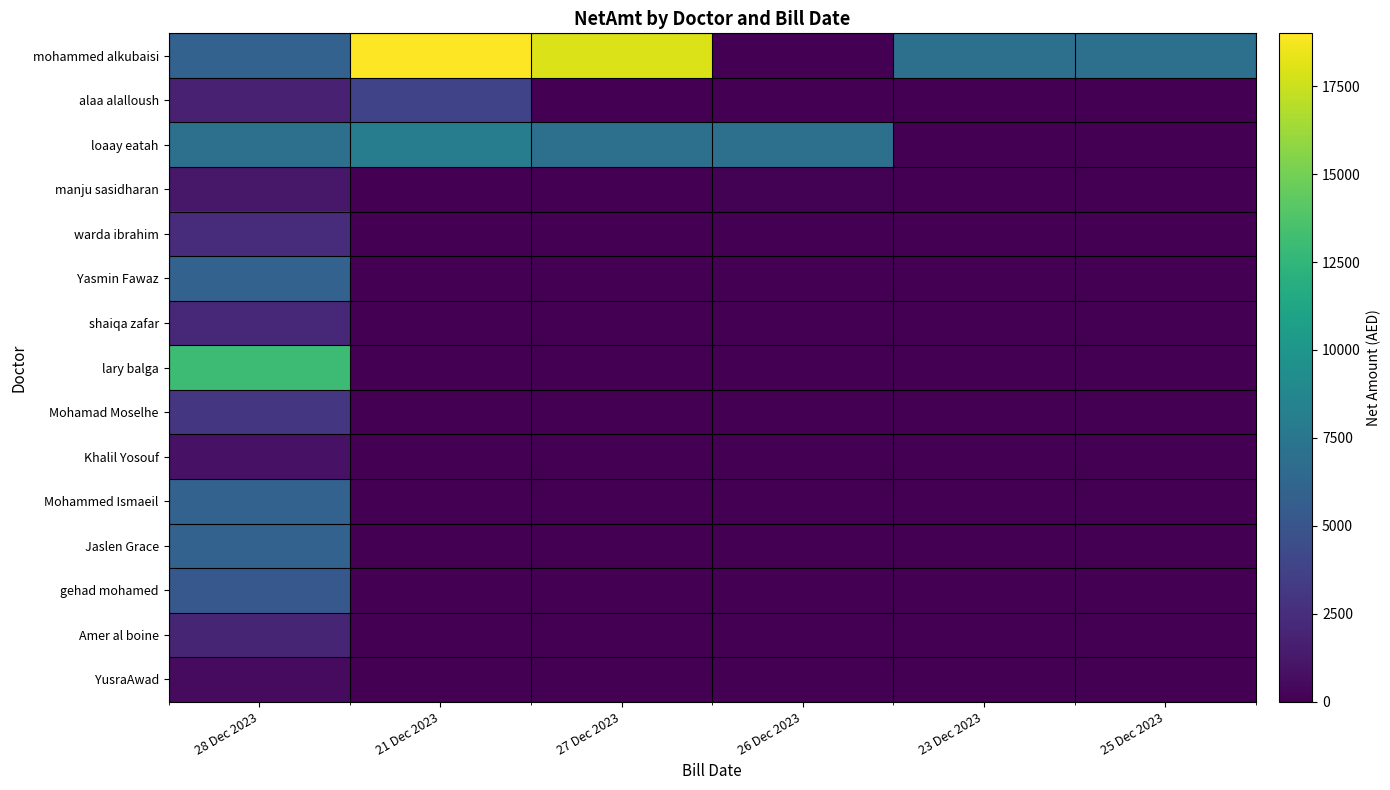

At which category is the sum across all series the highest?

28 Dec 2023